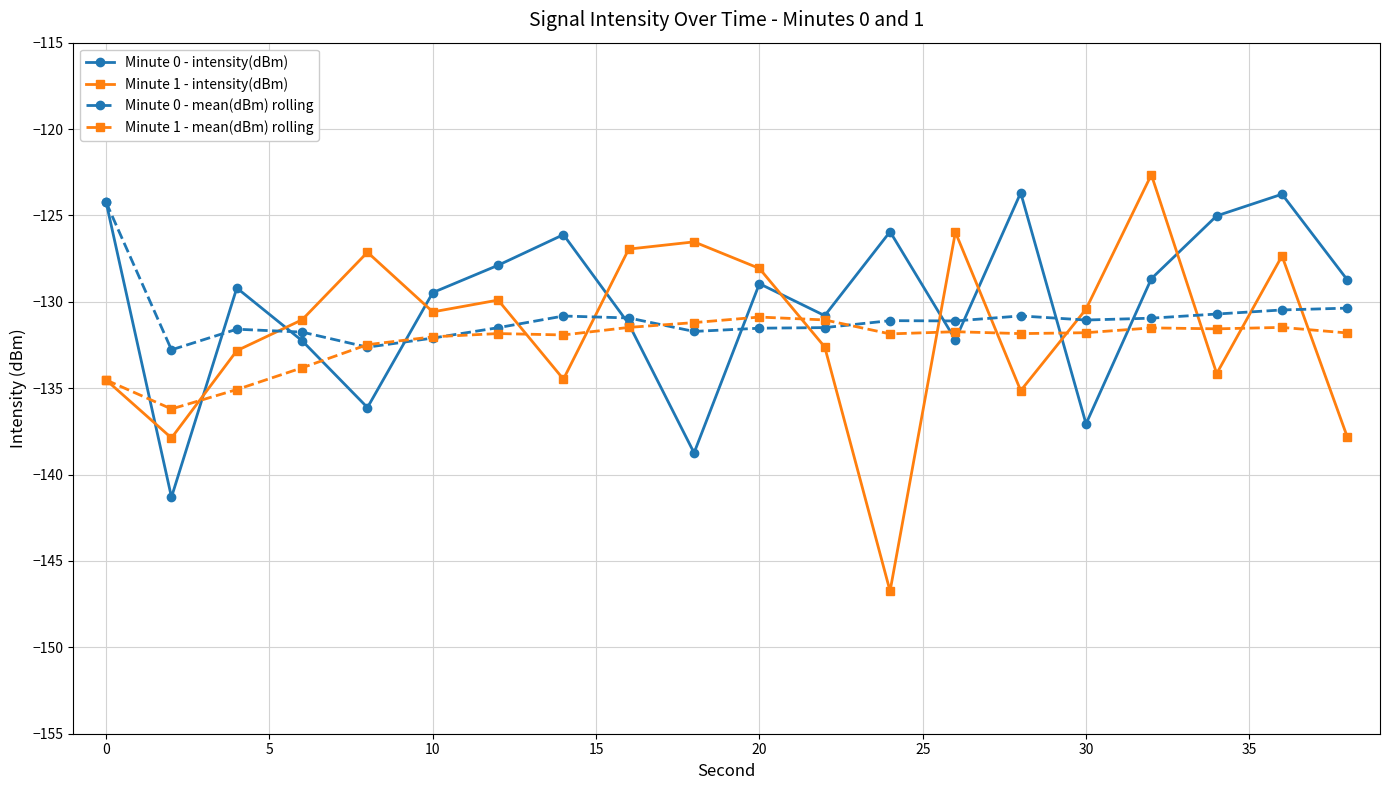

What are all the series names shown in the legend?

Minute 0 - intensity(dBm), Minute 1 - intensity(dBm), Minute 0 - mean(dBm) rolling, Minute 1 - mean(dBm) rolling